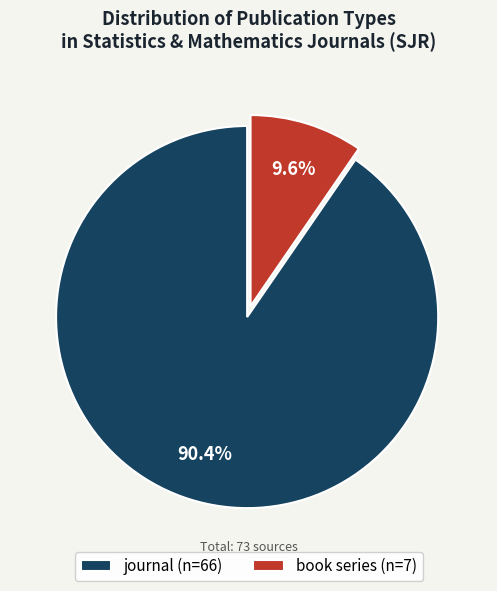

What portion of the pie excludes book series?

90.4%